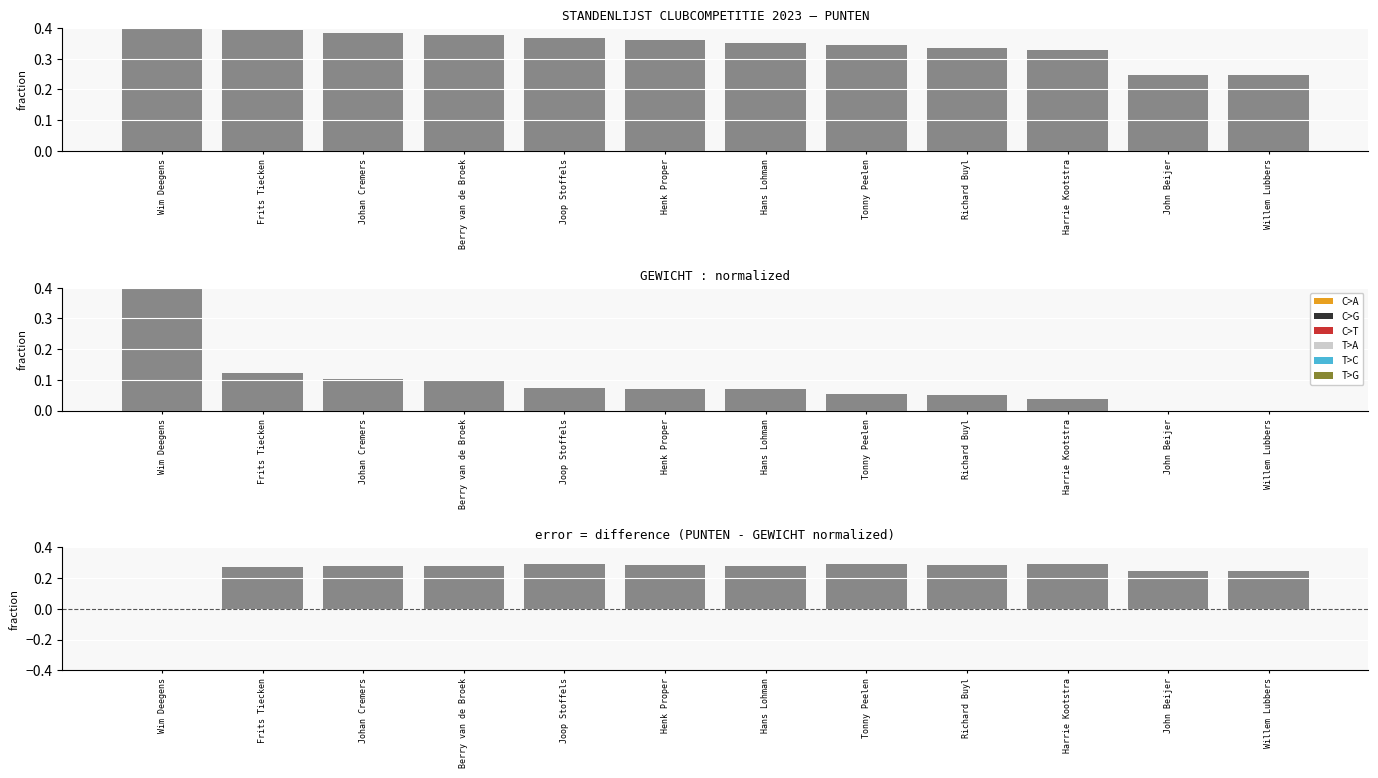

Which series changed the most between Henk Proper and Richard Buyl?

PUNTEN